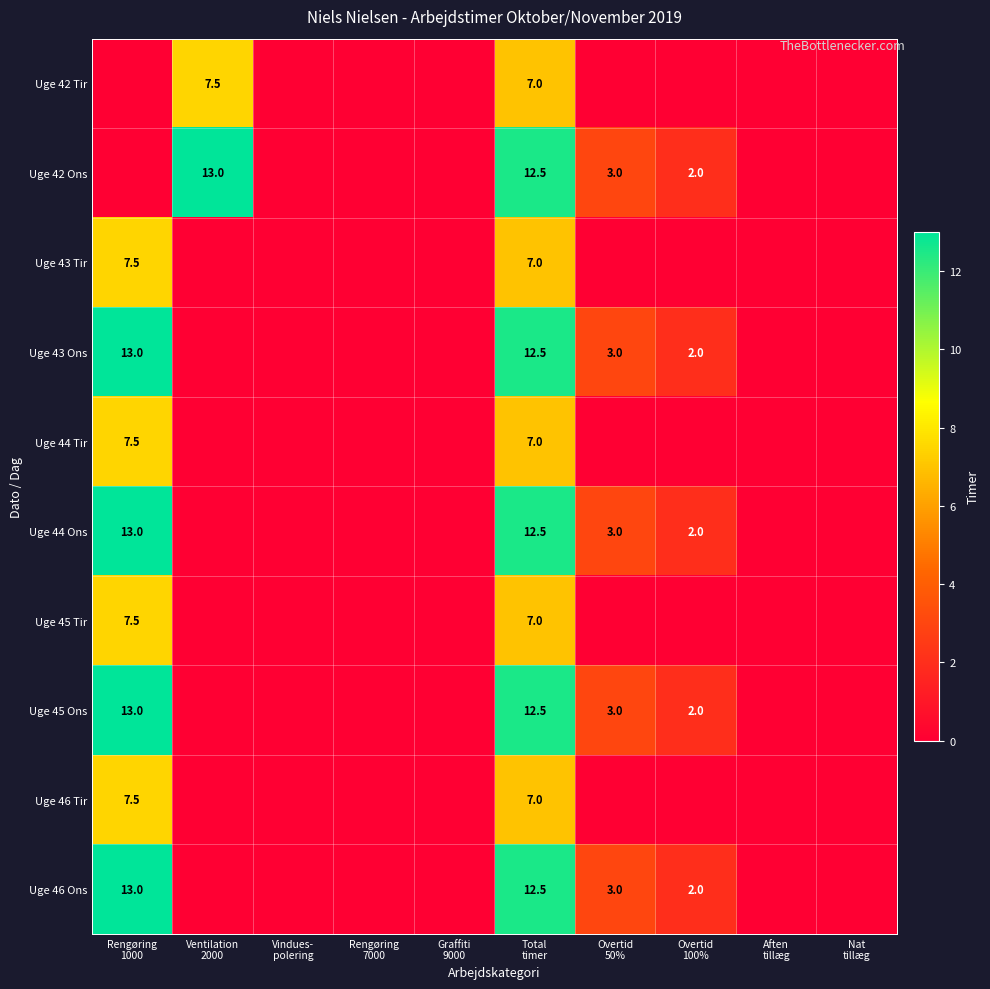

At Graffiti 9000, list the series in order from smallest to largest.

Uge 42 Tir, Uge 42 Ons, Uge 43 Tir, Uge 43 Ons, Uge 44 Tir, Uge 44 Ons, Uge 45 Tir, Uge 45 Ons, Uge 46 Tir, Uge 46 Ons